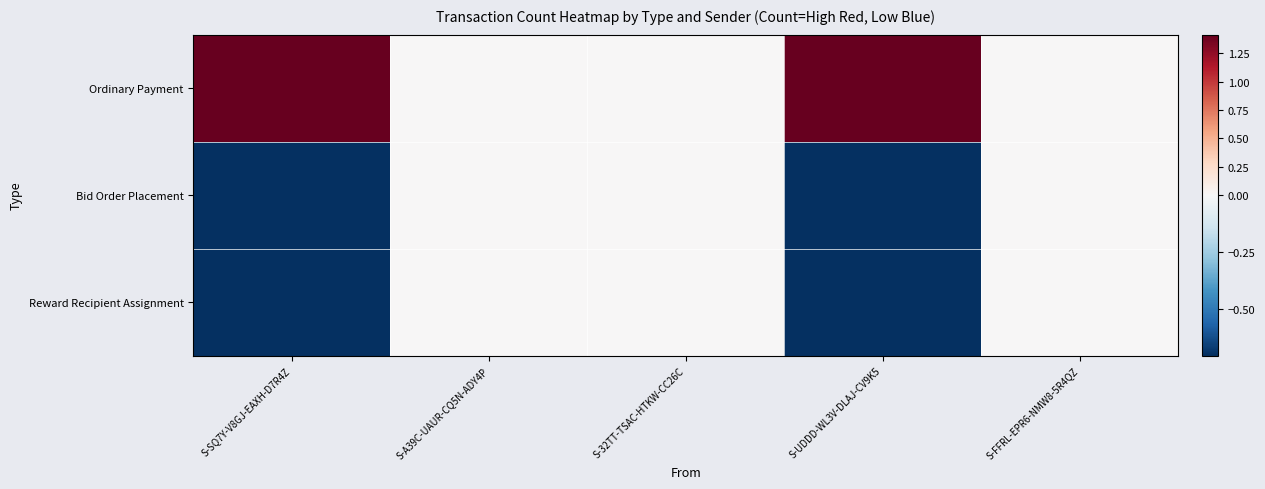

Reading left to right, what are all the values shown in this chart?

Ordinary Payment: S-SQ7Y-V8GJ-EAXH-D7R4Z=1.4	S-A39C-UAUR-CQ5N-ADY4P=0.0	S-32TT-TSAC-HTKW-CC26C=0.0	S-UDDD-WL3V-DLAJ-CV9K5=1.4	S-FFRL-EPR6-NMW8-5R4QZ=0.0
Bid Order Placement: S-SQ7Y-V8GJ-EAXH-D7R4Z=-0.7	S-A39C-UAUR-CQ5N-ADY4P=0.0	S-32TT-TSAC-HTKW-CC26C=0.0	S-UDDD-WL3V-DLAJ-CV9K5=-0.7	S-FFRL-EPR6-NMW8-5R4QZ=0.0
Reward Recipient Assignment: S-SQ7Y-V8GJ-EAXH-D7R4Z=-0.7	S-A39C-UAUR-CQ5N-ADY4P=0.0	S-32TT-TSAC-HTKW-CC26C=0.0	S-UDDD-WL3V-DLAJ-CV9K5=-0.7	S-FFRL-EPR6-NMW8-5R4QZ=0.0